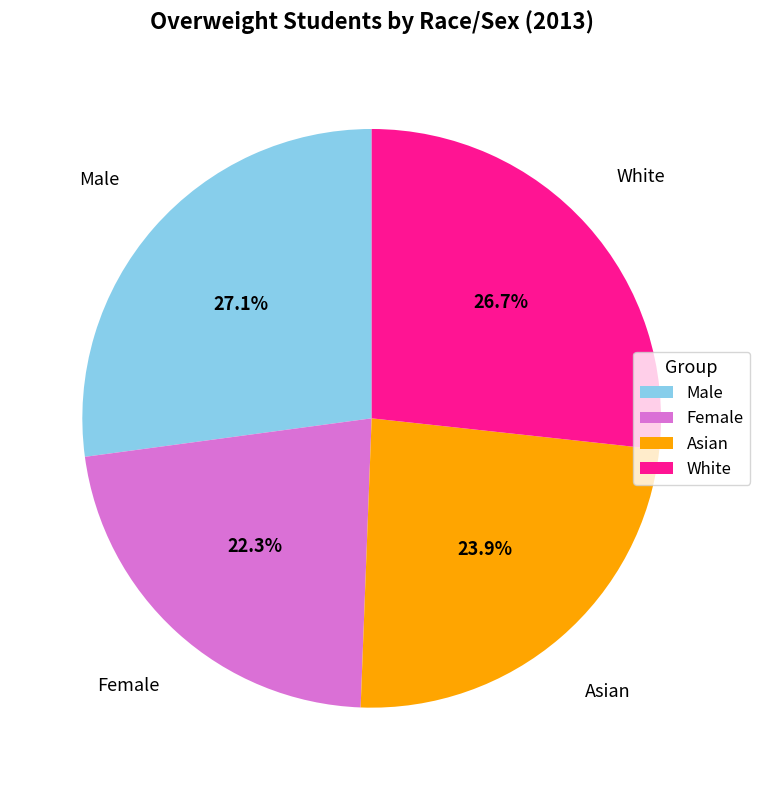

How many slices are in this pie chart?

4